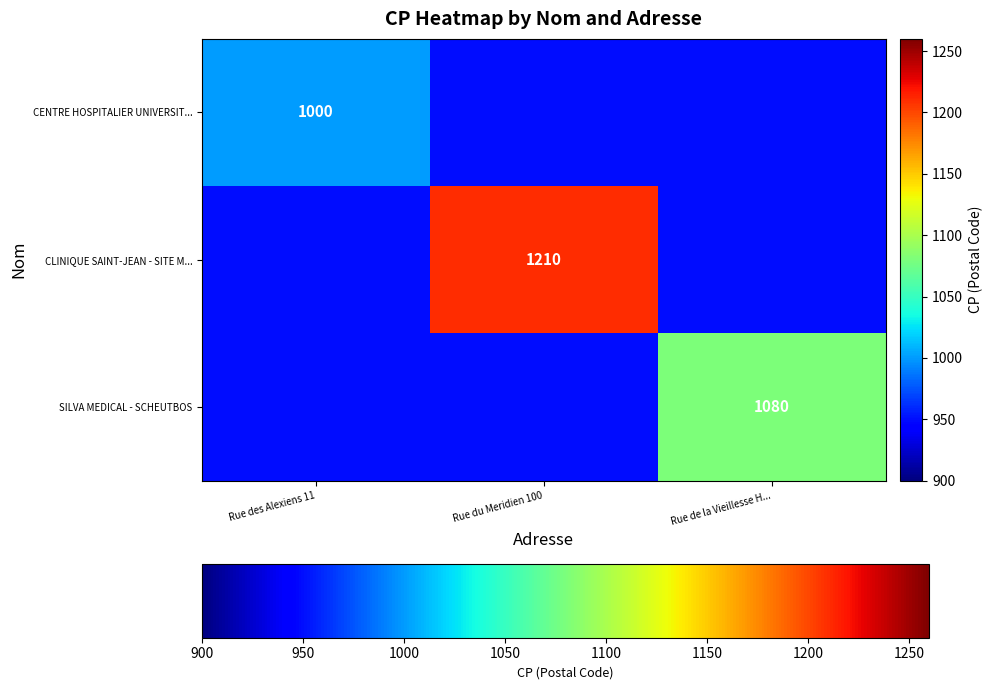

What is the maximum value shown in the chart?

1210